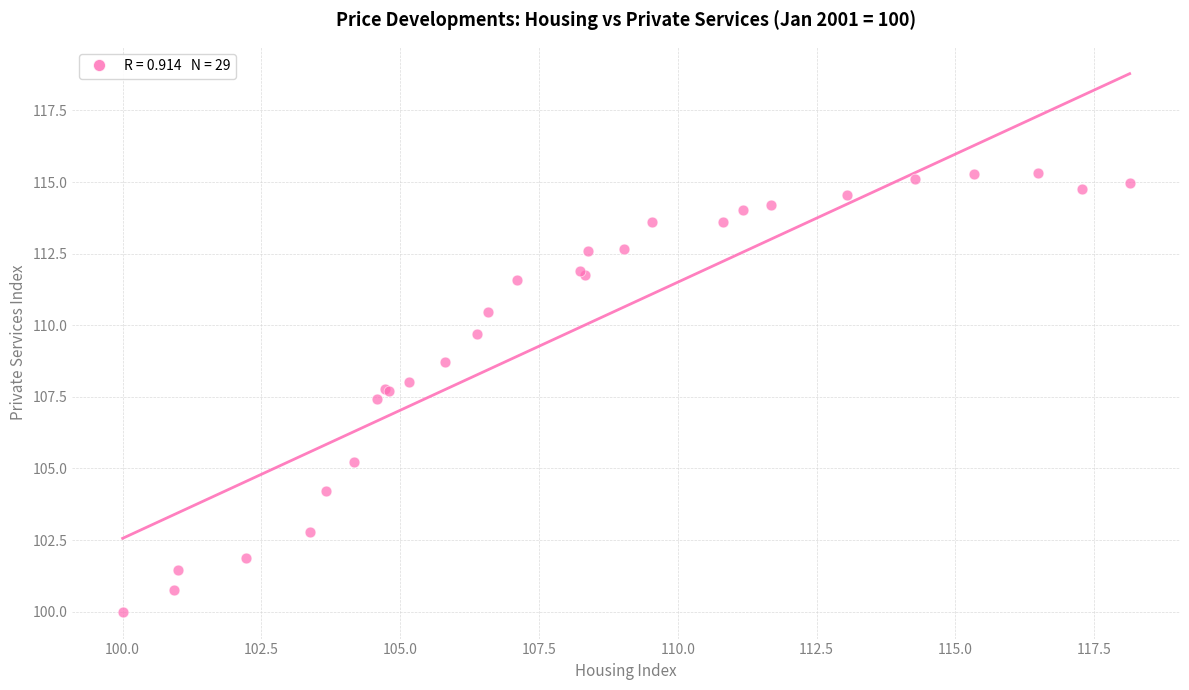

What Y value in the scatter plot is closest to 107?

107.4